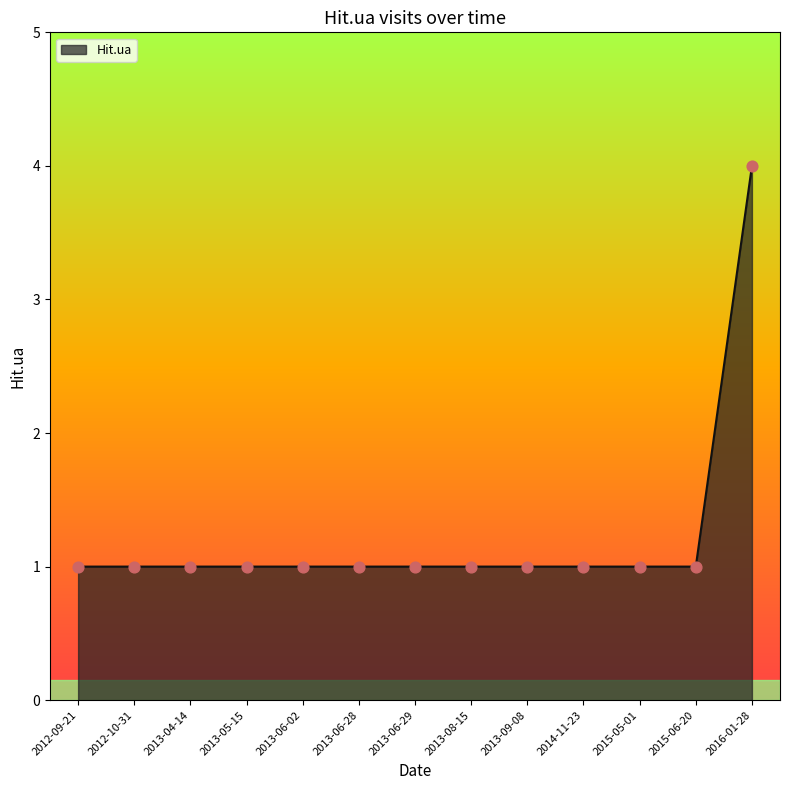

What is the ratio of the value at 2013-06-02 to the value at 2013-06-28?

1.0